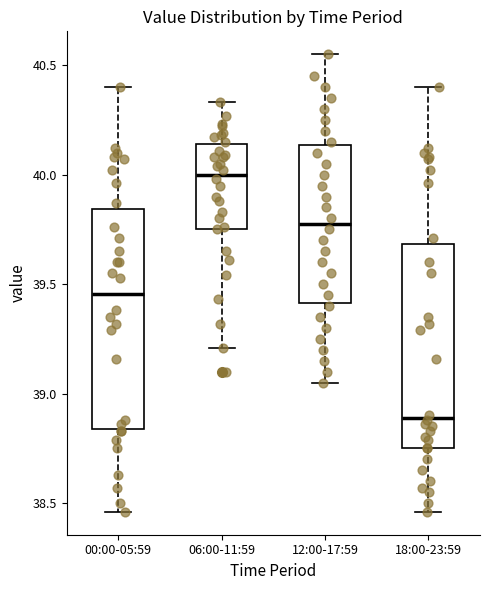

Reading left to right, transcribe this box plot: for each box, give where its median line is, the range the box spans, and where its two whiskers end, as read against the y-axis. The values are not printed on the chart, so give them approximately, as read against the axis.

00:00-05:59: median 39.45, box 38.85 to 39.85, whiskers 38.45 to 40.40
06:00-11:59: median 40.00, box 39.75 to 40.15, whiskers 39.20 to 40.35
12:00-17:59: median 39.80, box 39.40 to 40.15, whiskers 39.05 to 40.55
18:00-23:59: median 38.90, box 38.75 to 39.70, whiskers 38.45 to 40.40